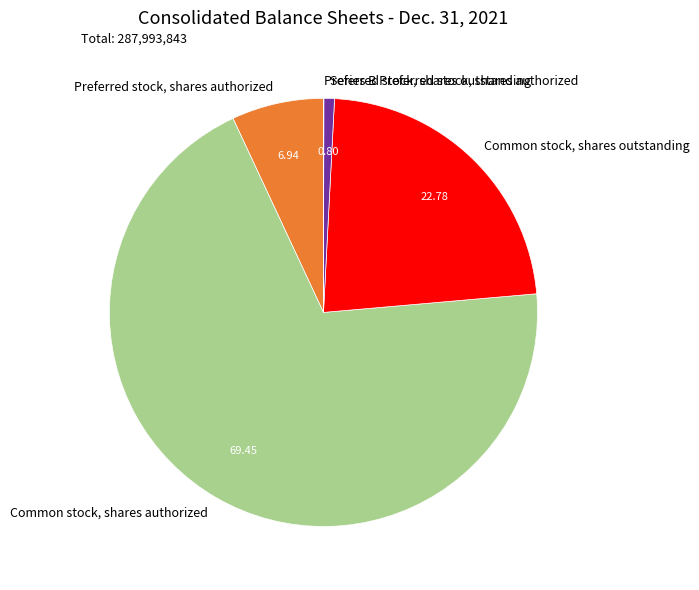

Does Series B Preferred stock, shares authorized account for over 50% of the chart?

No